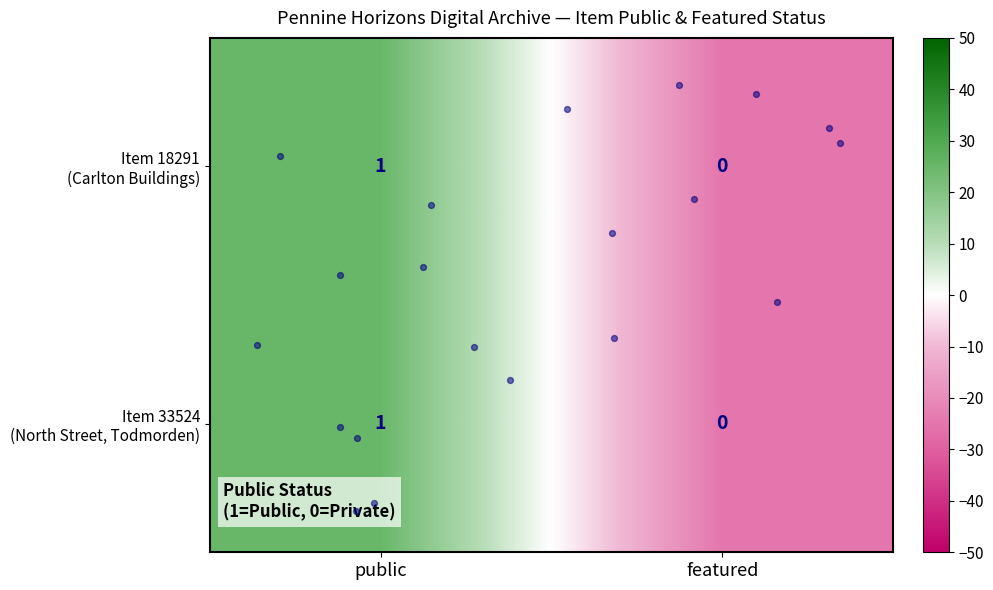

Which category has the highest value across all series?

public